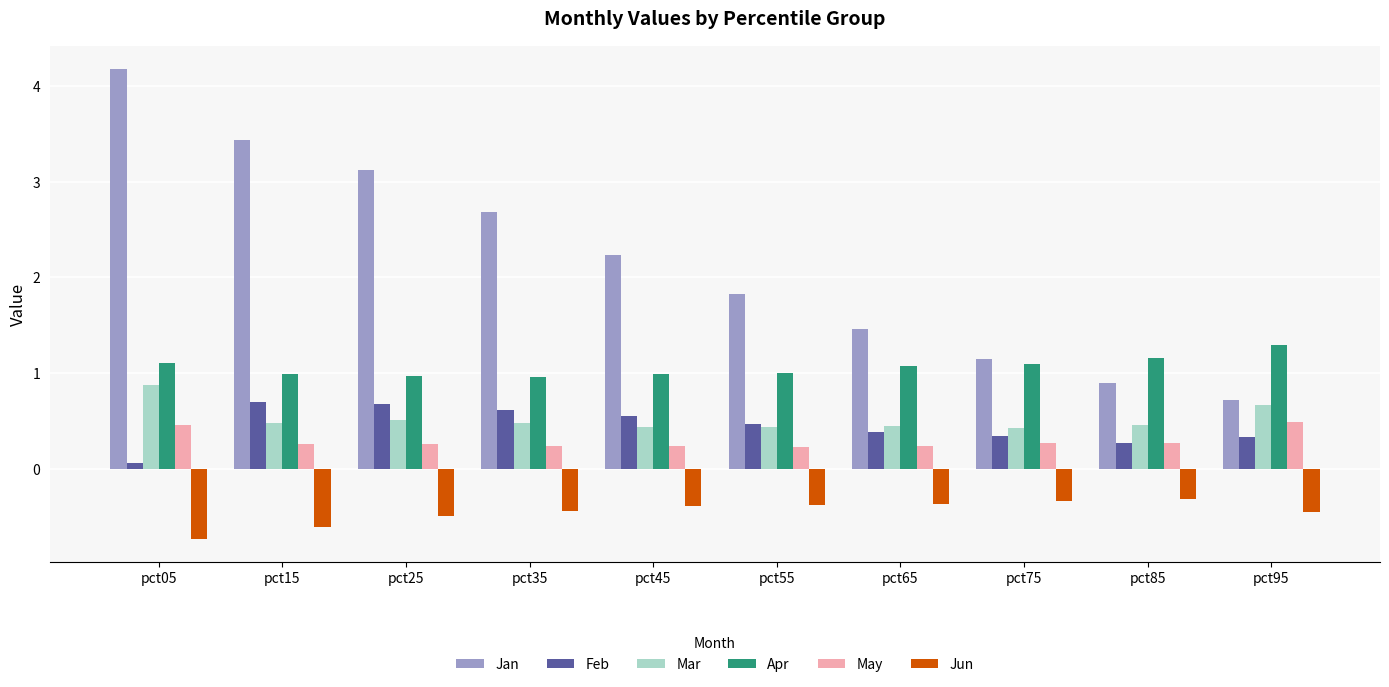

Between pct45 and pct95, which series saw the biggest shift?

Jan